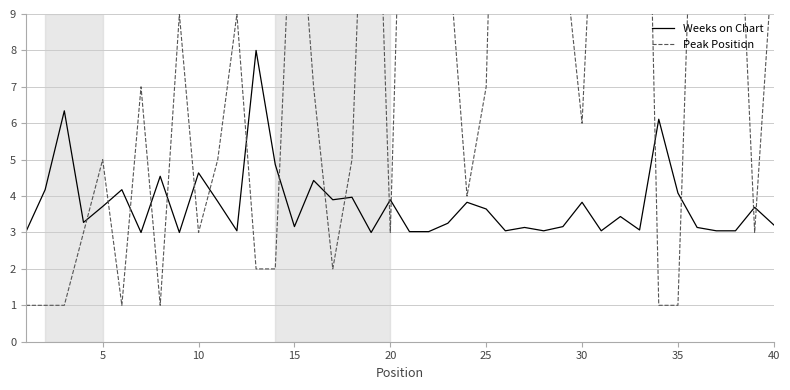

What is the value of the Weeks on Chart point at the 14th from the left?

4.9